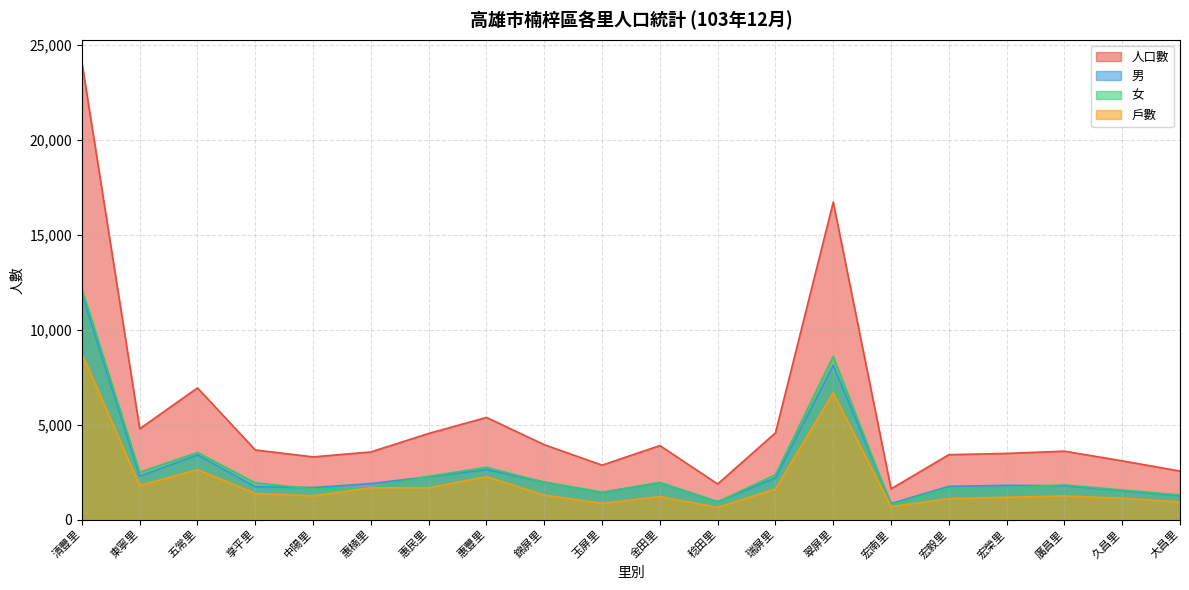

Is the value of 女 at 玉屏里 greater than the value of 人口數 at 廣昌里?

No